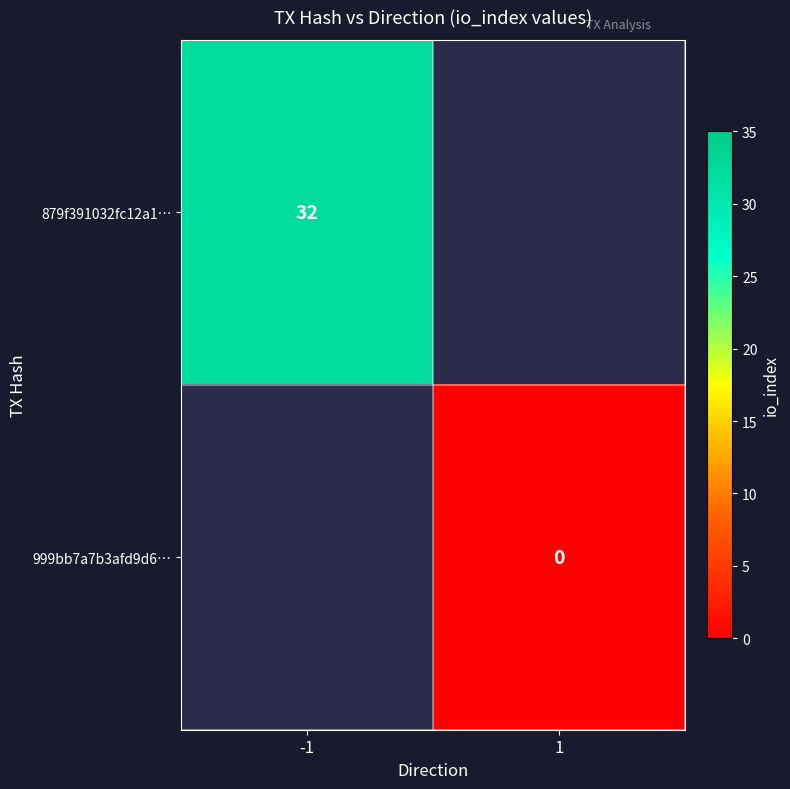

The value of 879f391032fc12a1… at -1 is 53. True or false?

False